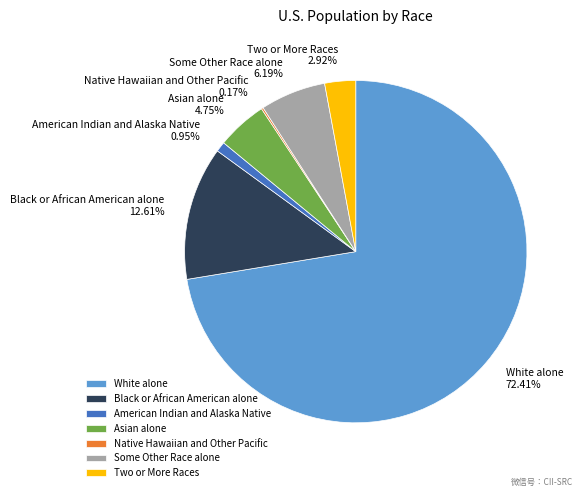

Which slice is the largest?

White alone